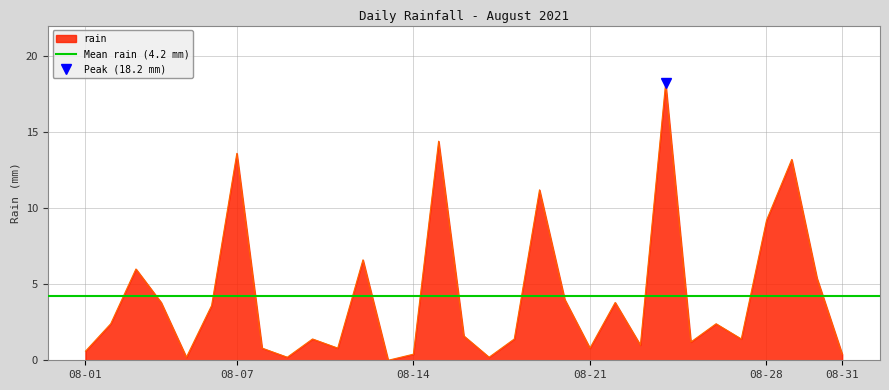

Which label corresponds to the largest value in the chart?

2021-08-24